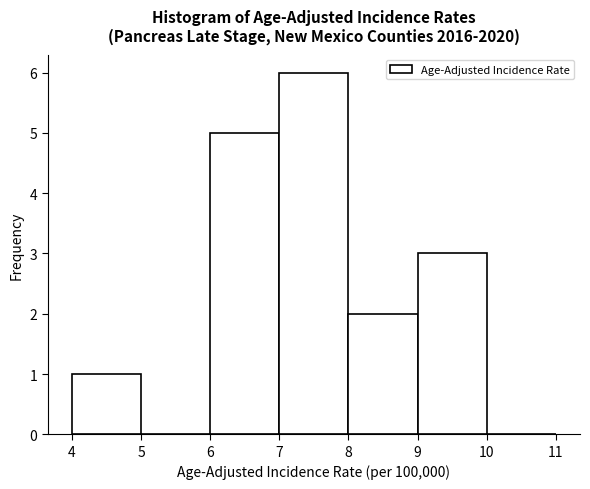

What is the height of the bar covering 7 to 8 on the x-axis? The values are not printed on the chart, so give them approximately, as read against the axis.

6